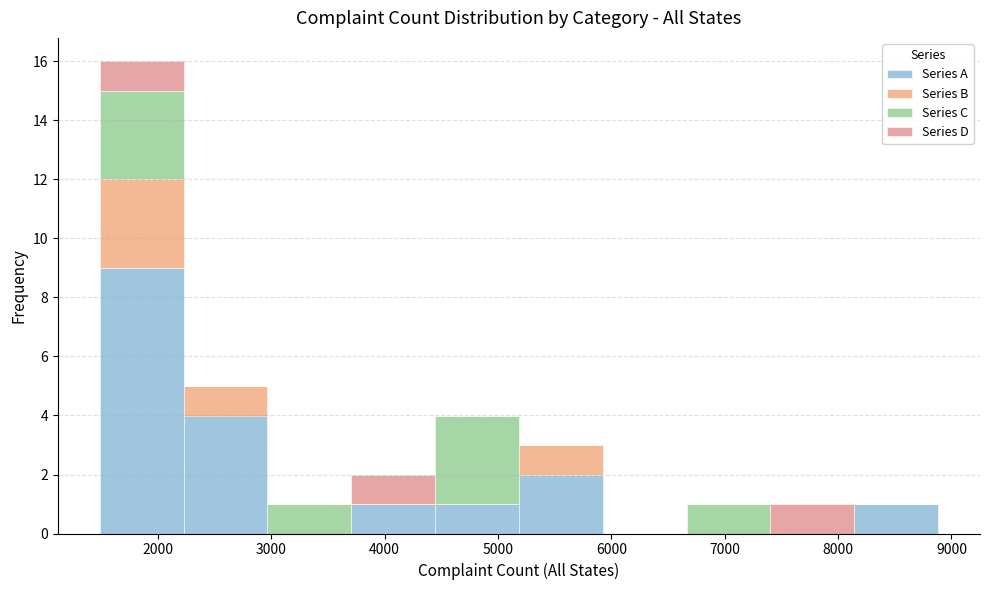

Reading left to right, transcribe this chart: for each stacked bar, give the range it covers on the x-axis and its total height. Neither the bar edges nor the heights are printed on the chart, so give them approximately, as read against the axes.

1500 to 2200: 16
2200 to 3000: 5
3000 to 3700: 1
3700 to 4400: 2
4400 to 5200: 4
5200 to 5900: 3
5900 to 6700: 0
6700 to 7400: 1
7400 to 8100: 1
8100 to 8900: 1